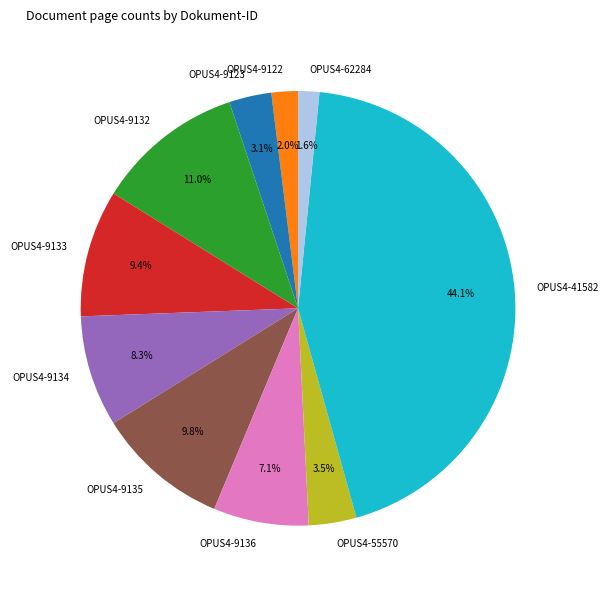

Does OPUS4-9135 represent more than half of the total?

No